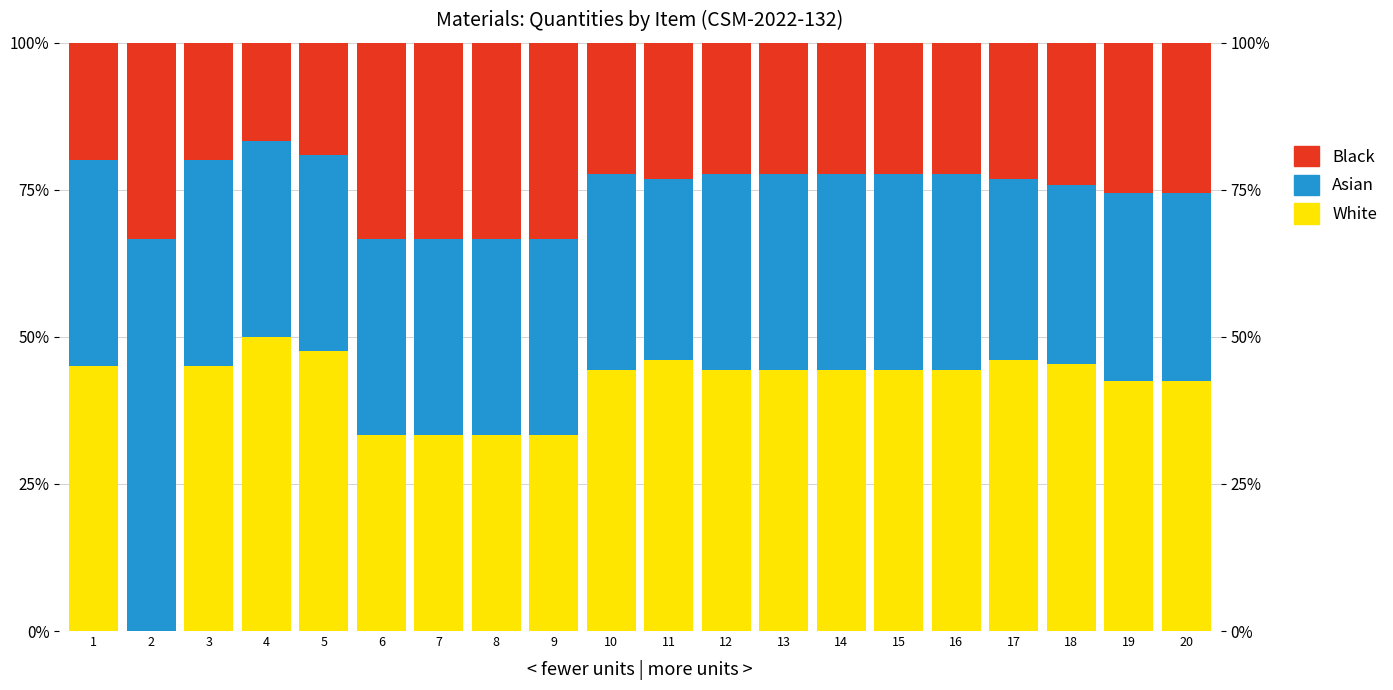

What is the difference between the Black values at 9 and 4?

0.2